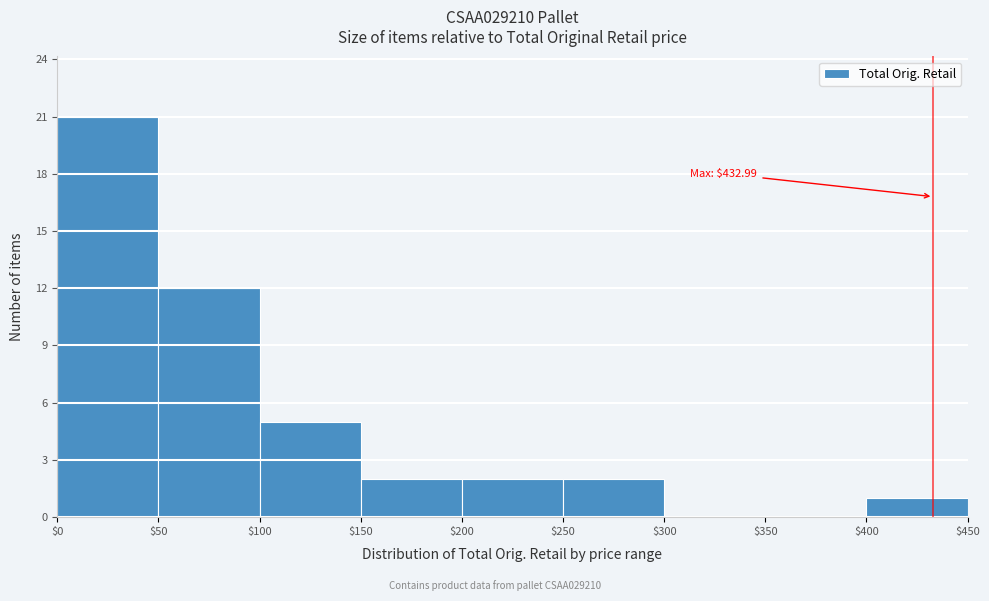

Which range on the x-axis has the tallest bar?

$0 to $50